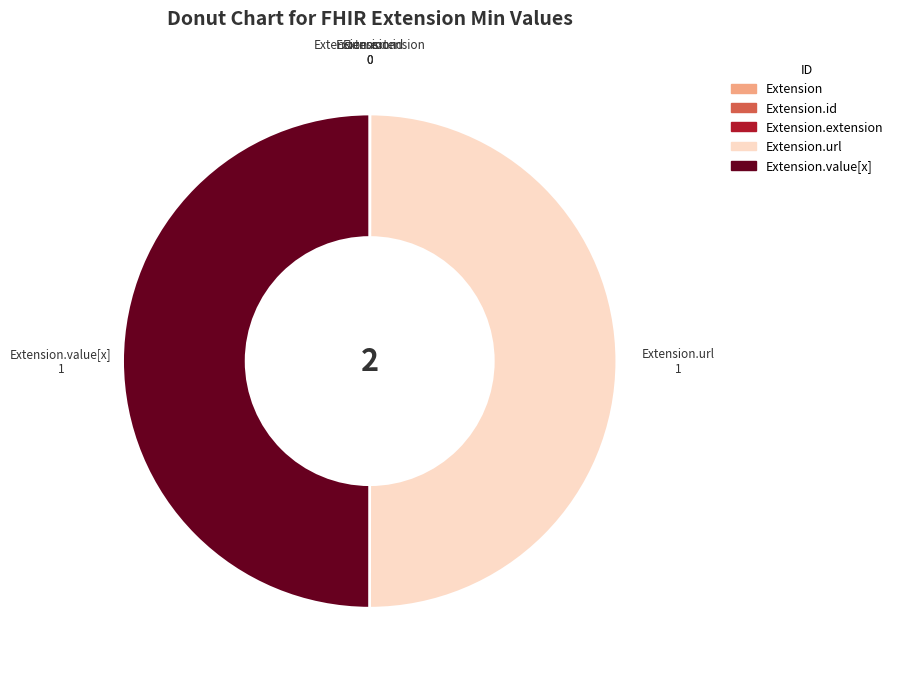

Rank the categories by value from lowest to highest.

Extension, Extension.id, Extension.extension, Extension.url, Extension.value[x]